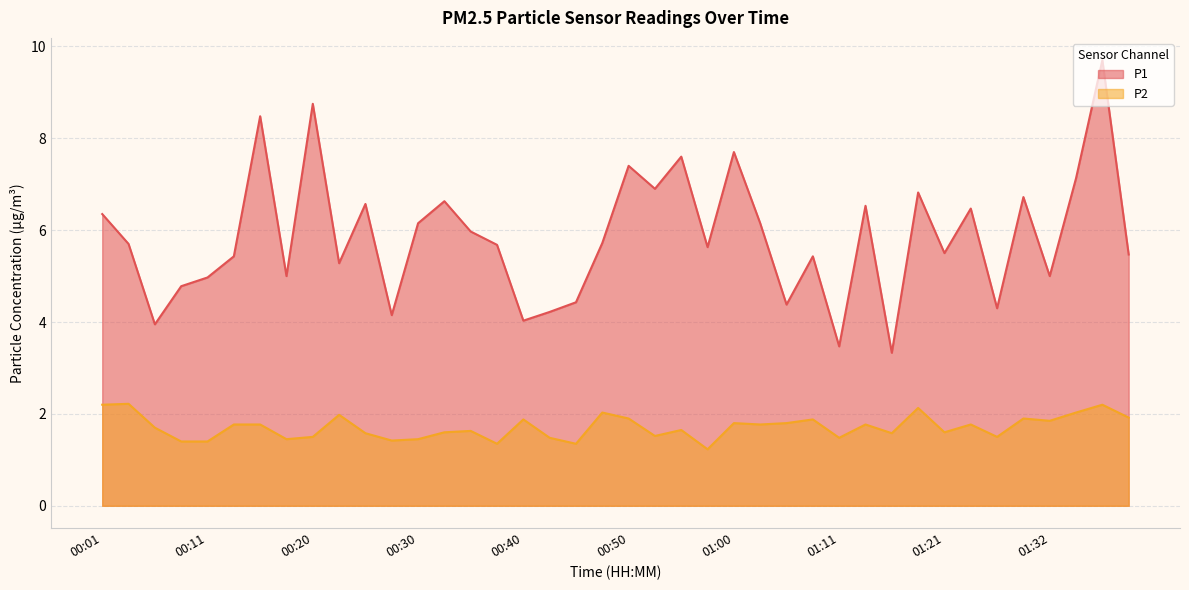

What is the value of the P2 point at the 8th from the left?

1.4